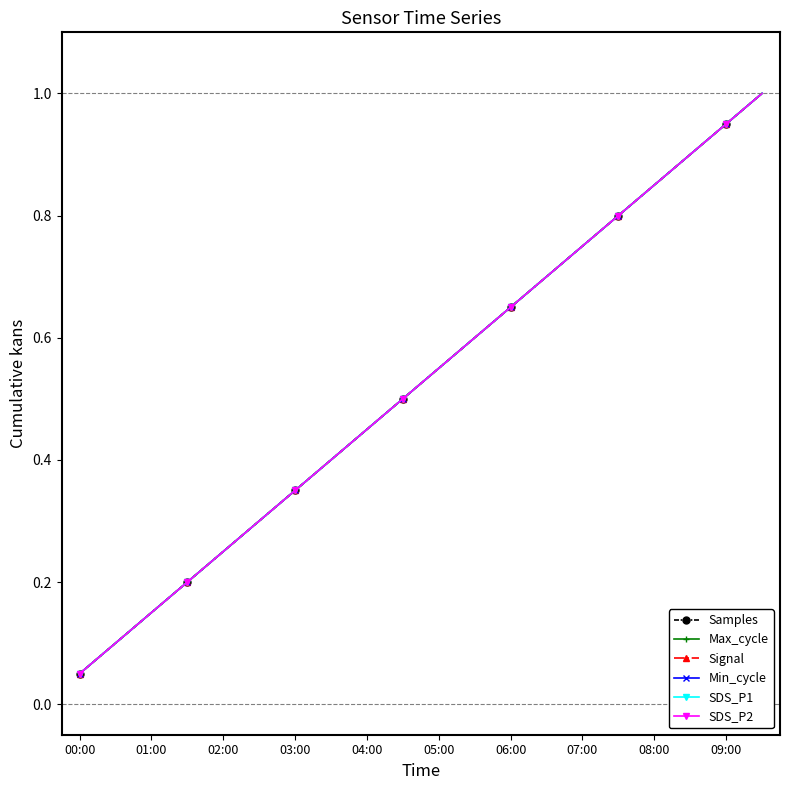

True or false: Signal and Max_cycle cross at least once.

False